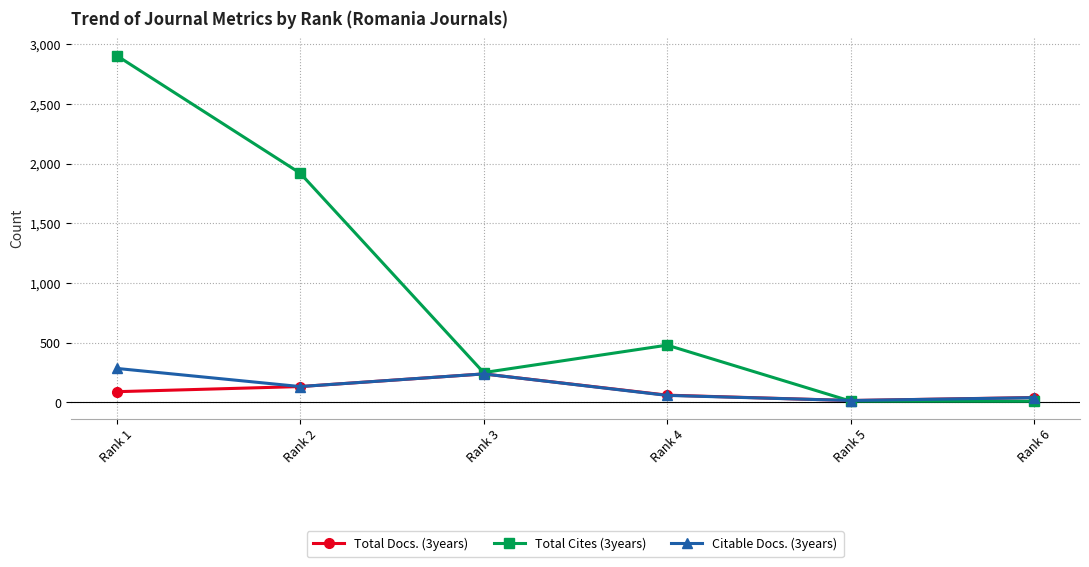

What is the difference between the highest and lowest values at Rank 2?

1788